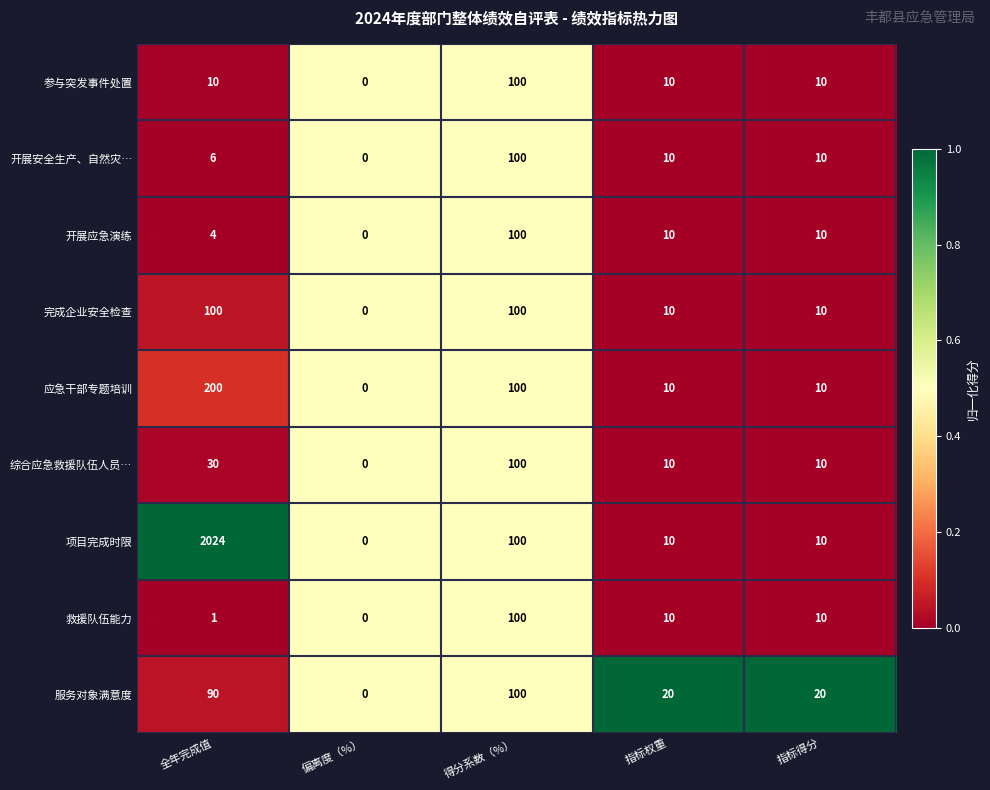

What is the maximum value shown in the chart?

2024